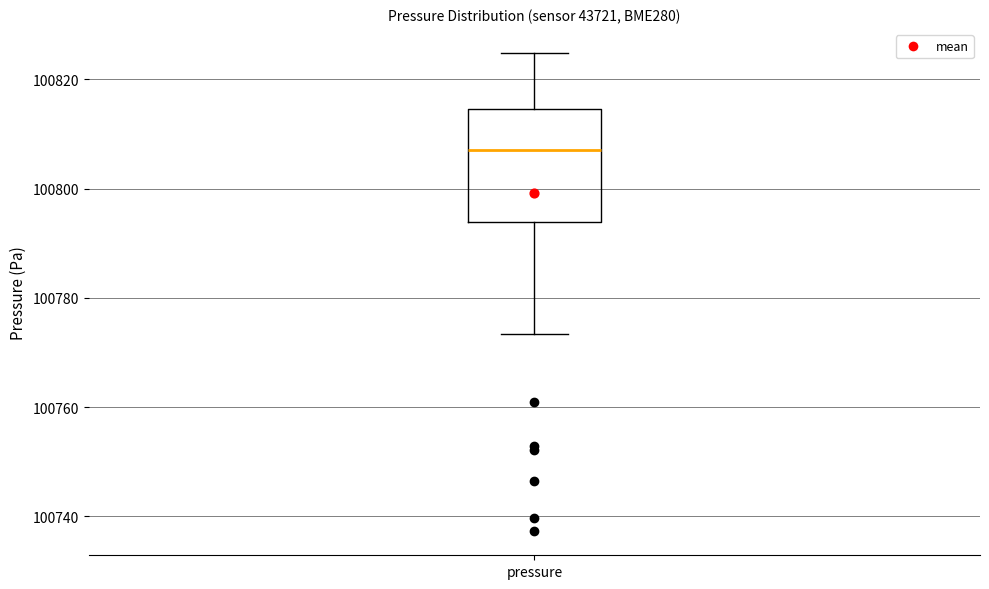

Where does the median line of the box for pressure sit on the y-axis? The values are not printed on the chart, so give them approximately, as read against the axis.

100806